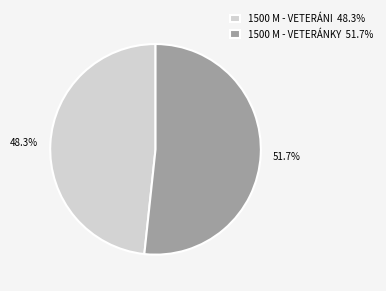

Is there a majority slice in this chart?

Yes